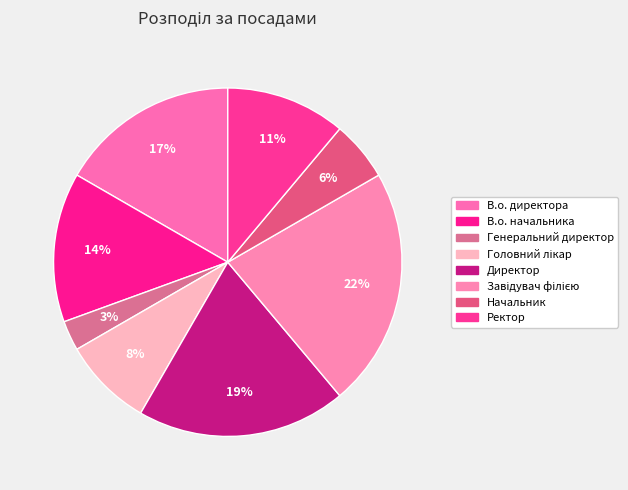

To the nearest percent, what is the combined percentage of Завідувач філією and Головний лікар?

31%